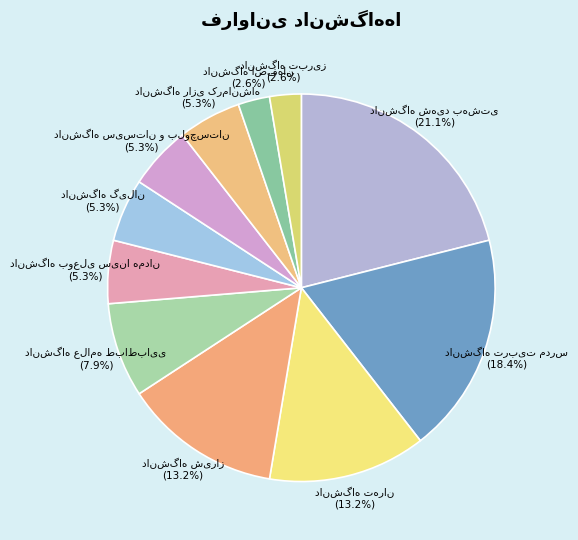

How many slices are in this pie chart?

11